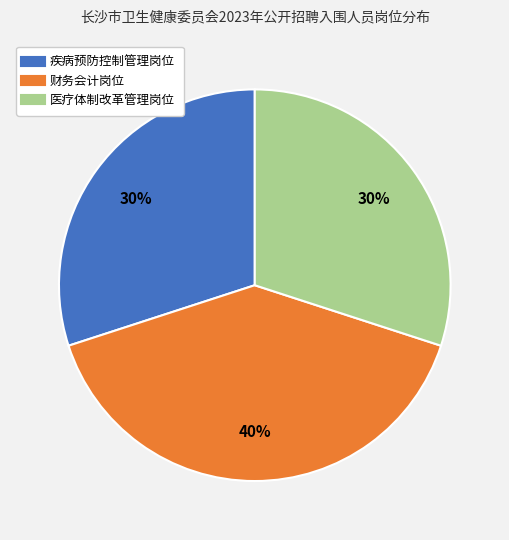

What is the ratio of the value at 疾病预防控制管理岗位 to the value at 医疗体制改革管理岗位?

1.0